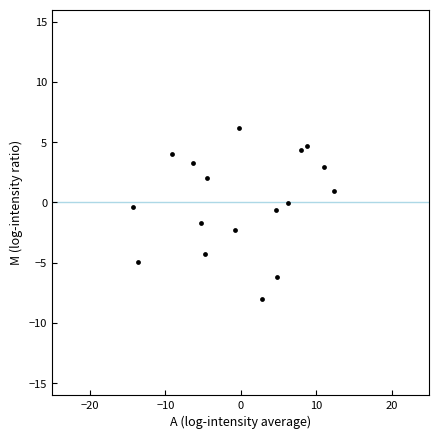

What is the range of Y values (max minus min)?

14.1